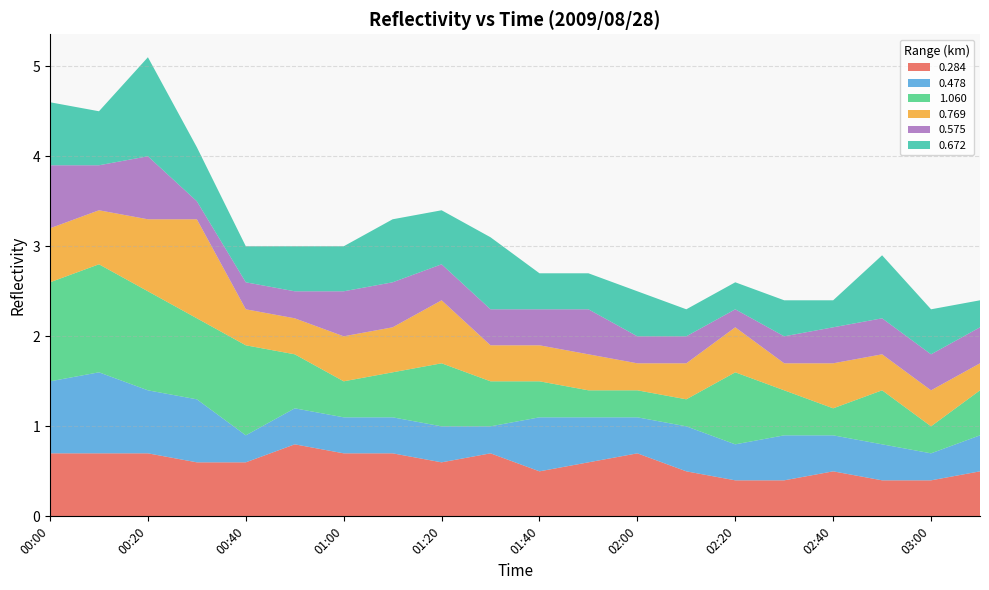

Reading left to right, what are all the values shown in this chart?

0.284: 0.7	0.7	0.7	0.6	0.6	0.8	0.7	0.7	0.6	0.7	0.5	0.6	0.7	0.5	0.4	0.4	0.5	0.4	0.4	0.5
0.478: 0.8	0.9	0.7	0.7	0.3	0.4	0.4	0.4	0.4	0.3	0.6	0.5	0.4	0.5	0.4	0.5	0.4	0.4	0.3	0.4
1.060: 1.1	1.2	1.1	0.9	1.0	0.6	0.4	0.5	0.7	0.5	0.4	0.3	0.3	0.3	0.8	0.5	0.3	0.6	0.3	0.5
0.769: 0.6	0.6	0.8	1.1	0.4	0.4	0.5	0.5	0.7	0.4	0.4	0.4	0.3	0.4	0.5	0.3	0.5	0.4	0.4	0.3
0.575: 0.7	0.5	0.7	0.2	0.3	0.3	0.5	0.5	0.4	0.4	0.4	0.5	0.3	0.3	0.2	0.3	0.4	0.4	0.4	0.4
0.672: 0.7	0.6	1.1	0.6	0.4	0.5	0.5	0.7	0.6	0.8	0.4	0.4	0.5	0.3	0.3	0.4	0.3	0.7	0.5	0.3